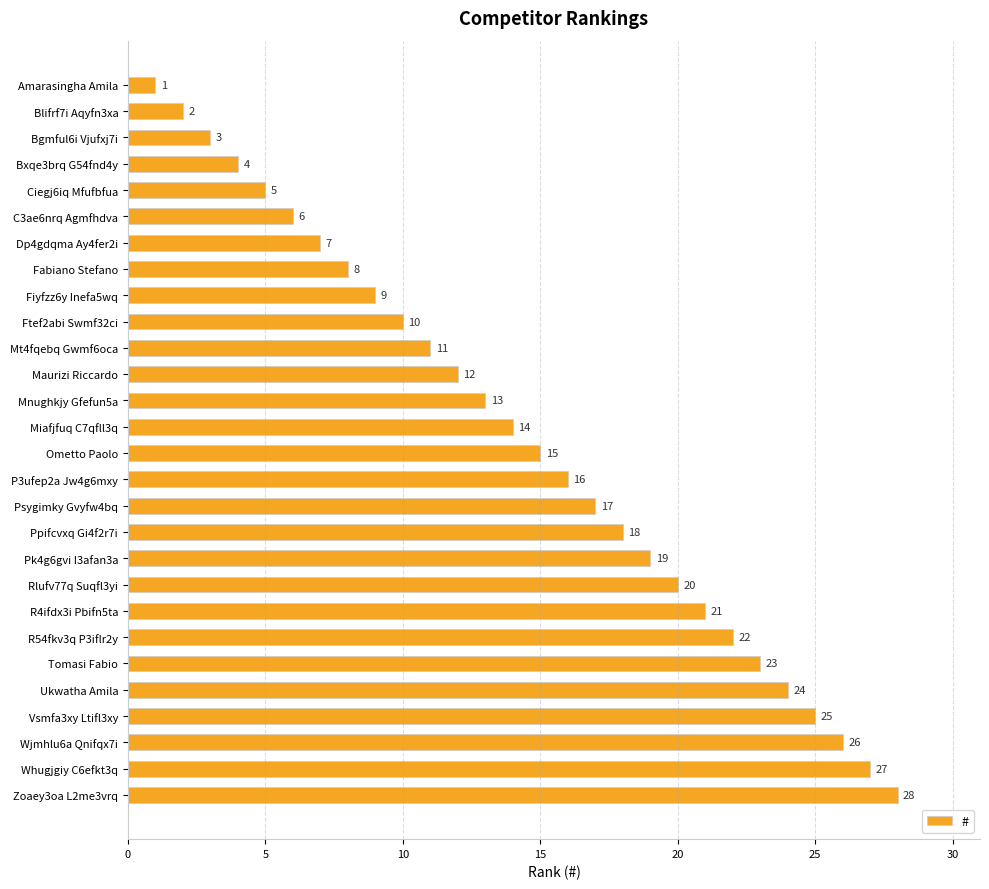

Between Psygimky Gvyfw4bq and Amarasingha Amila, which is larger?

Psygimky Gvyfw4bq